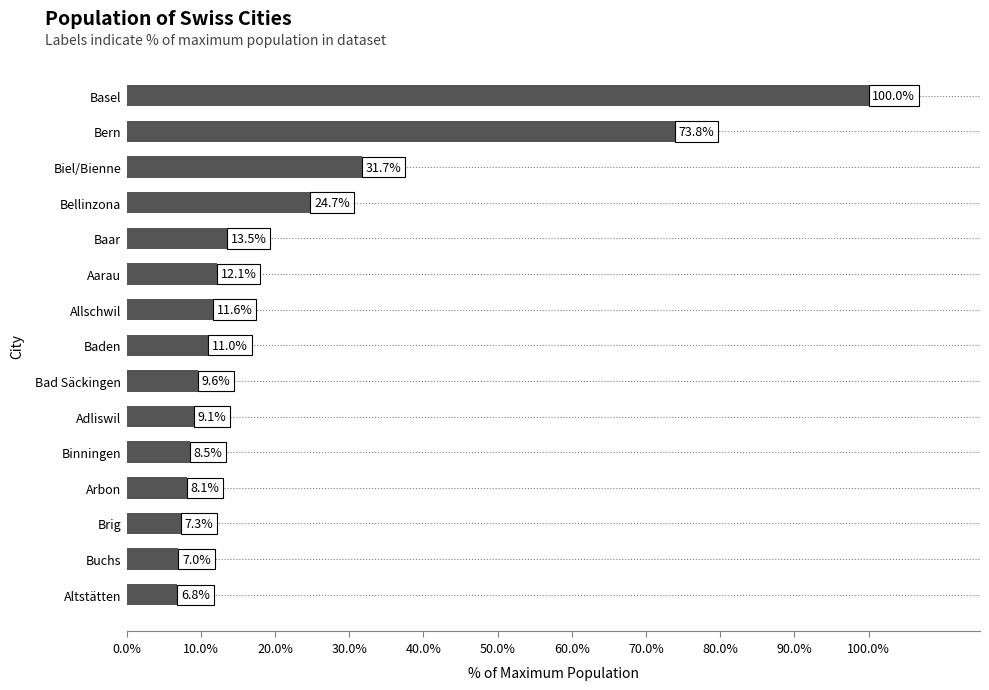

What position from the bottom is Allschwil?

9